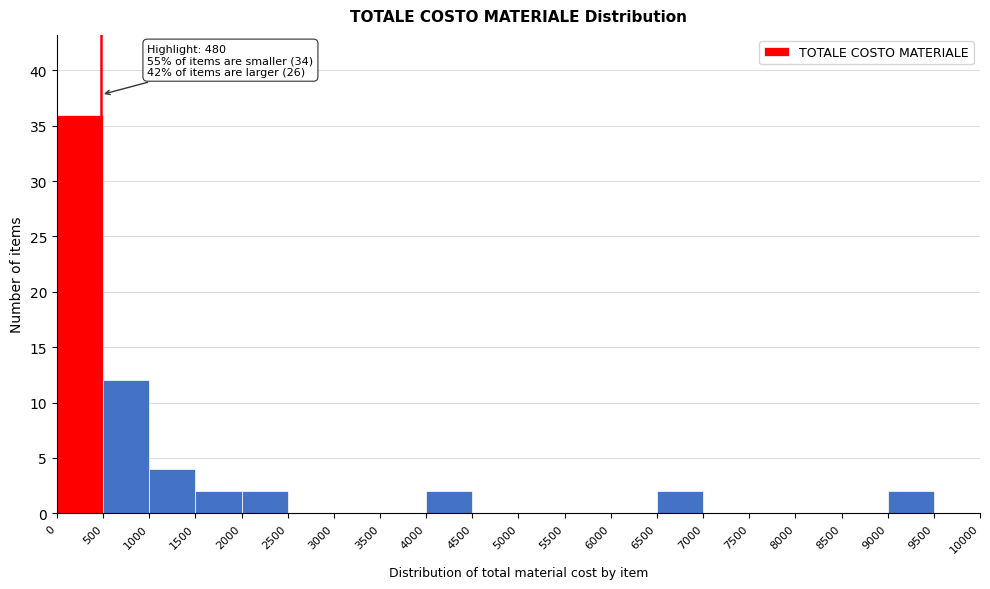

Over which range of the x-axis is the bar tallest?

0 to 500